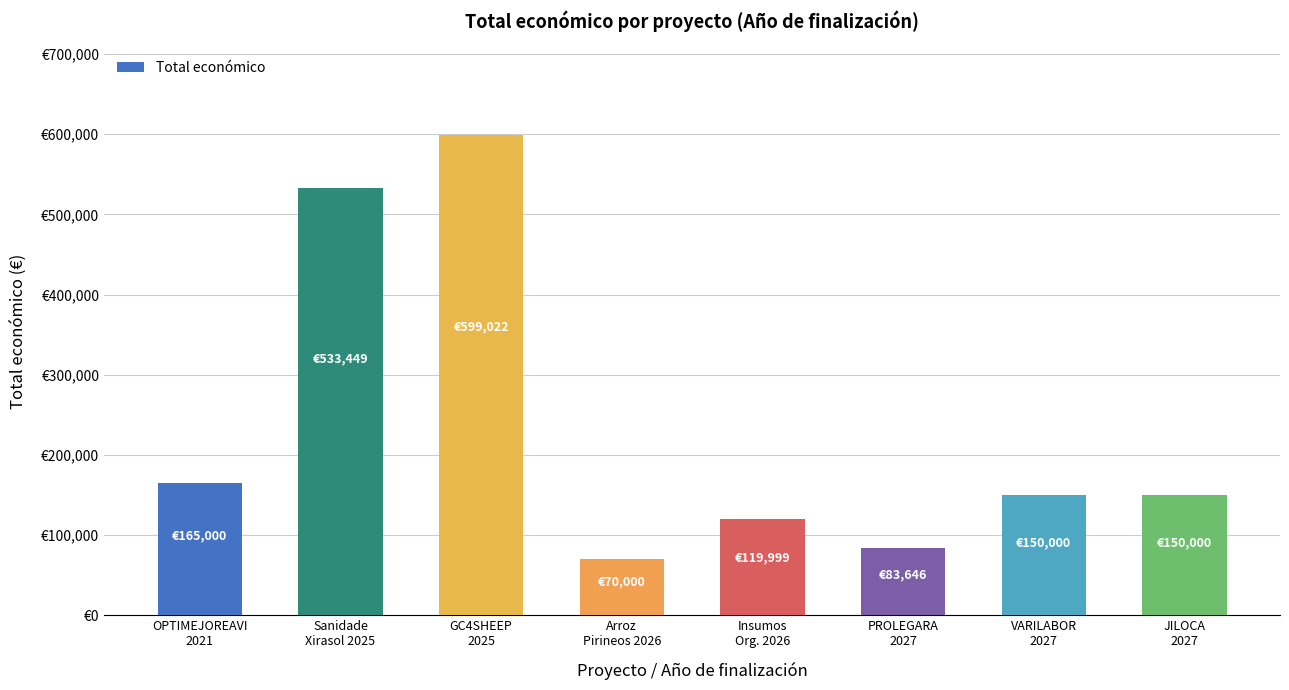

What is the average value?

233890